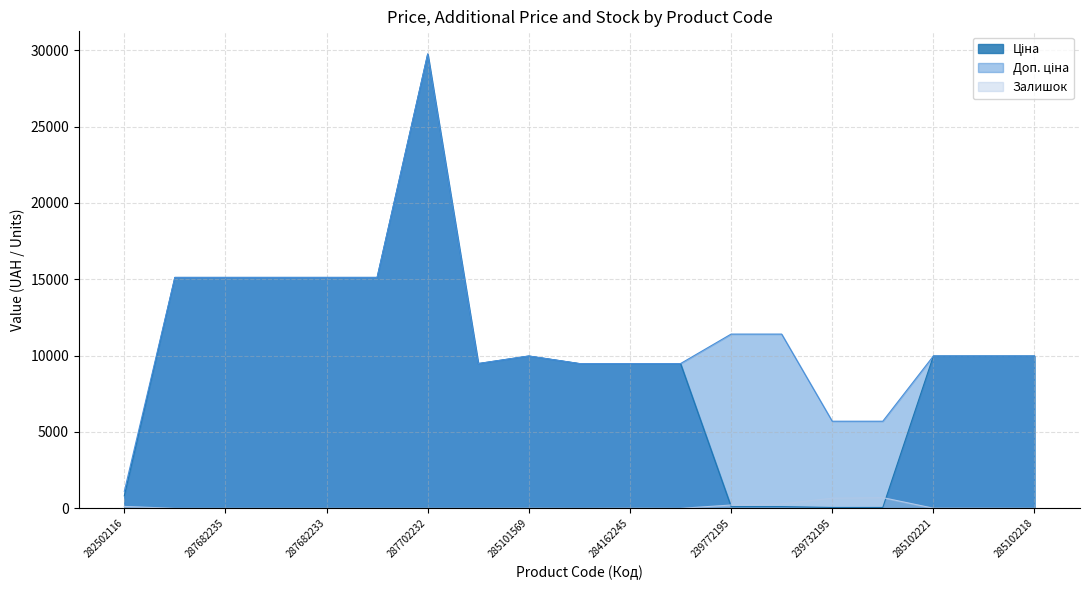

What is the label of the 1st point from the left?

282502116